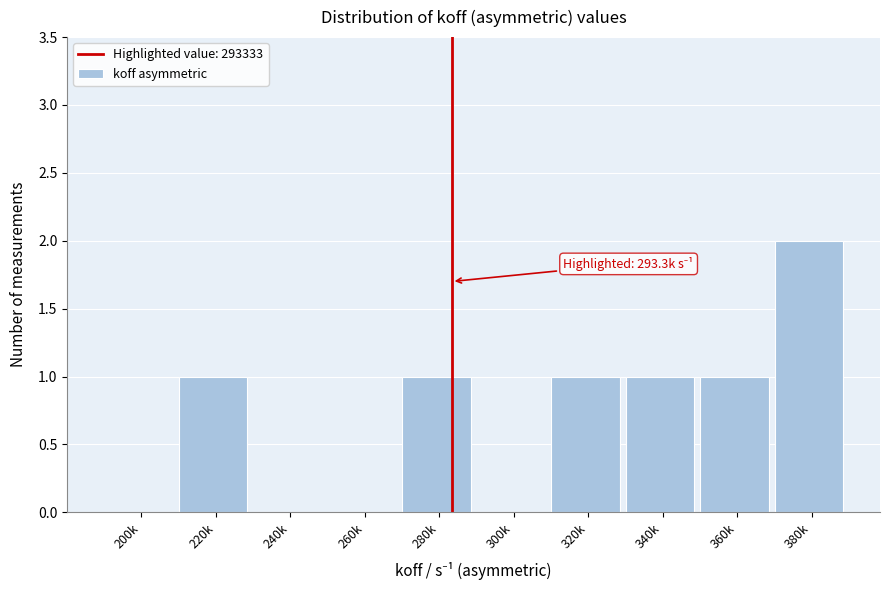

Reading right to left, extract all data points from this chart.

380k=2	360k=1	340k=1	320k=1	300k=0	280k=1	260k=0	240k=0	220k=1	200k=0